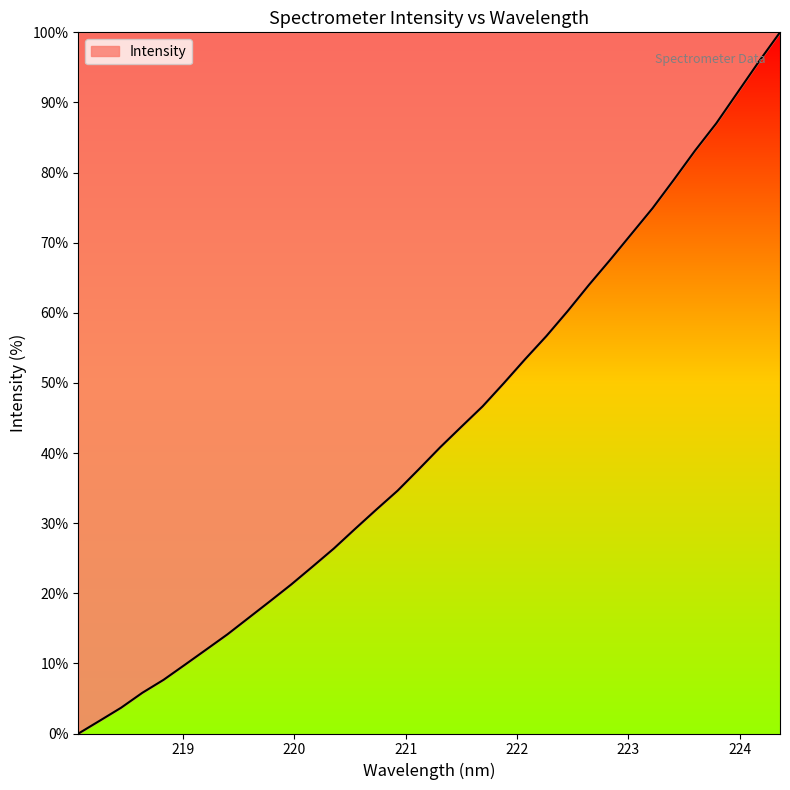

Where is the data nearest to the value 50?

221.8812